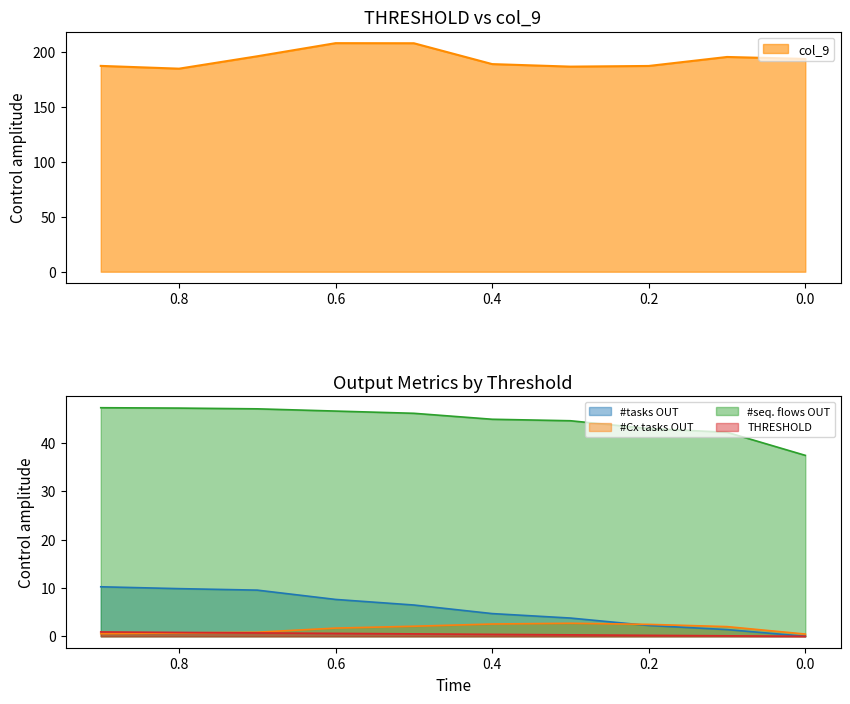

True or false: THRESHOLD has more than 0 points higher than both neighbors.

False